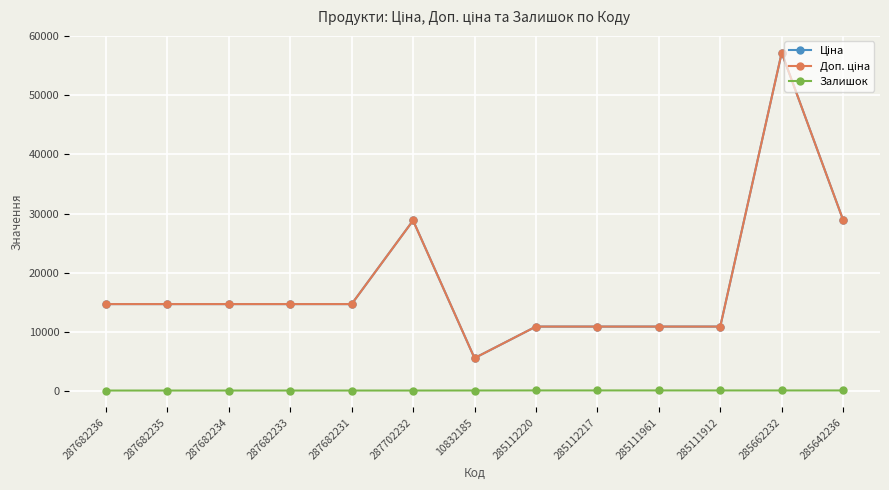

True or false: Ціна has more than 0 interior local peaks.

True